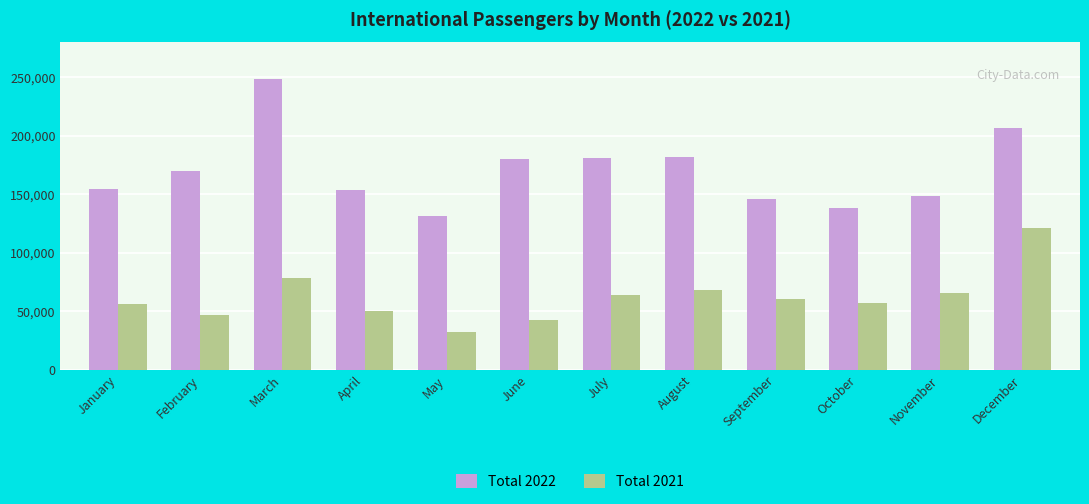

At which label does Total 2022 reach its peak?

March